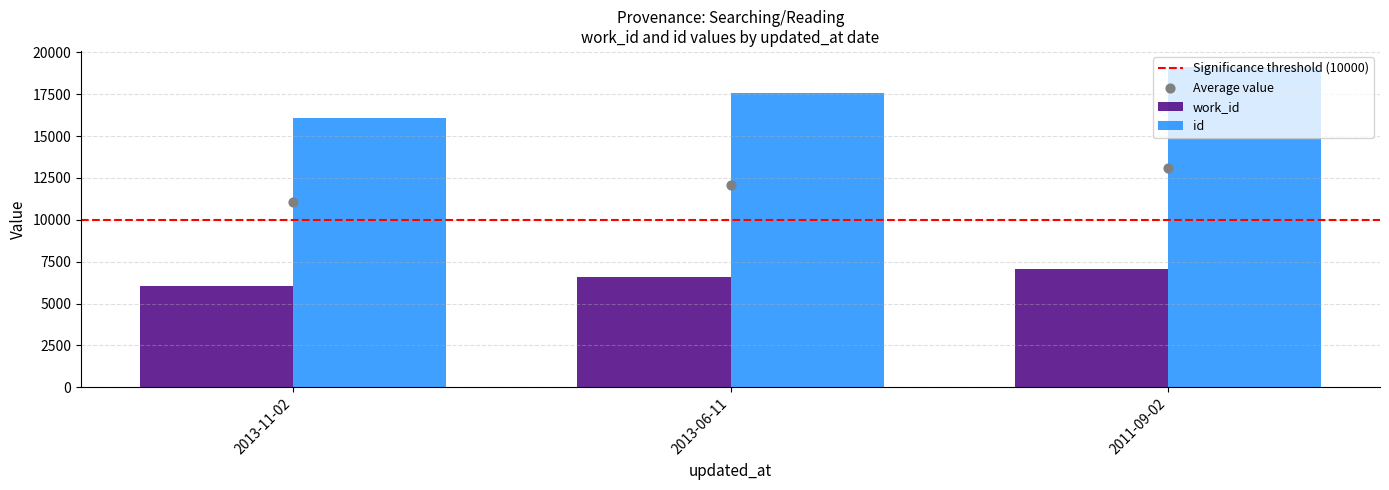

What are all the series names shown in the legend?

work_id, id